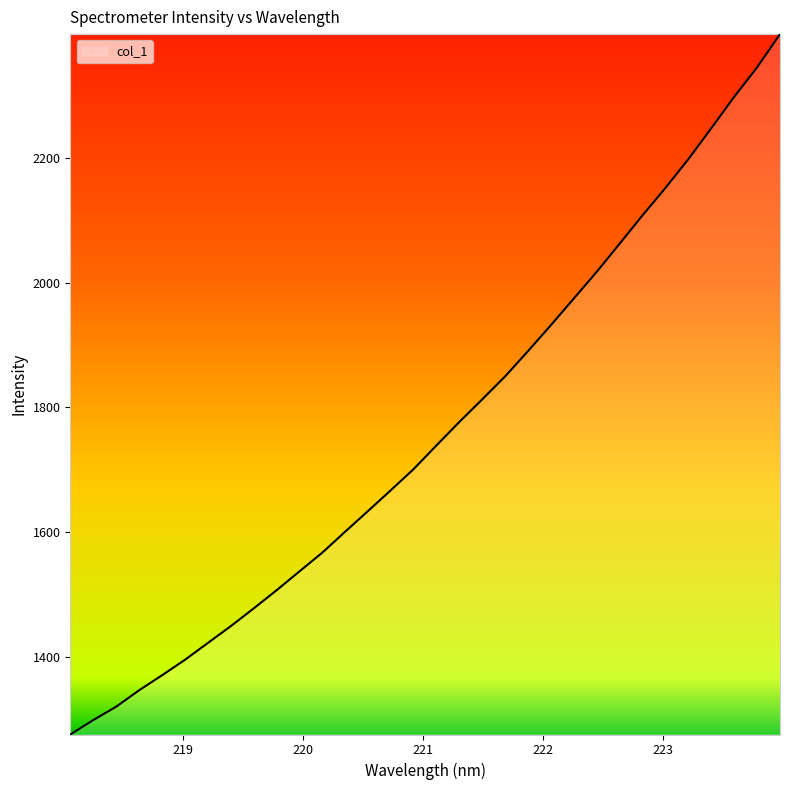

What is the maximum value shown in the chart?

2398.3